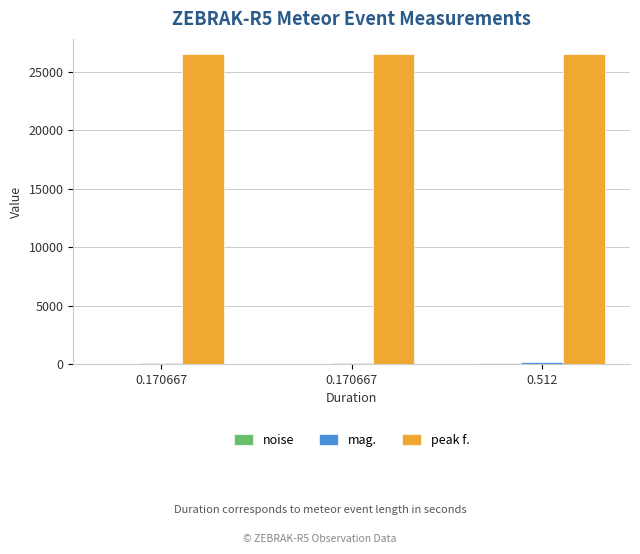

Rank the series at 0.512 from lowest to highest value.

noise, mag., peak f.